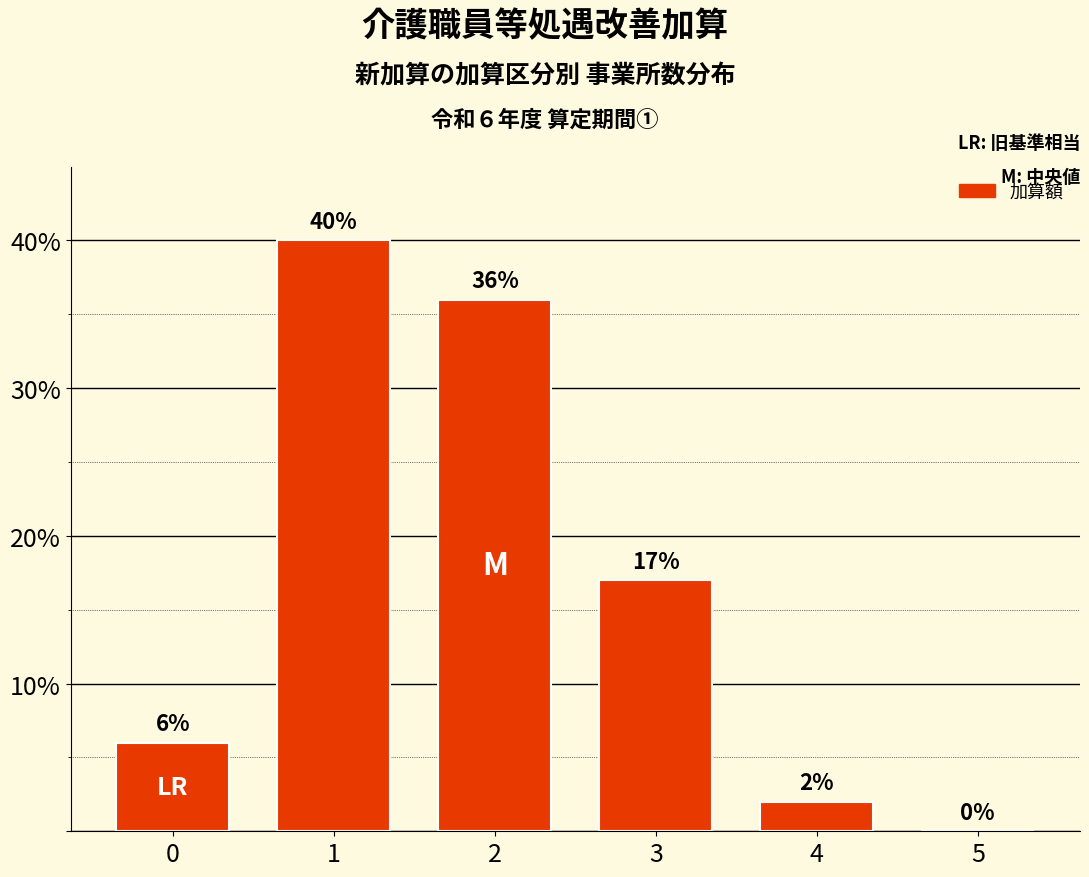

What is the sum of all values?

101